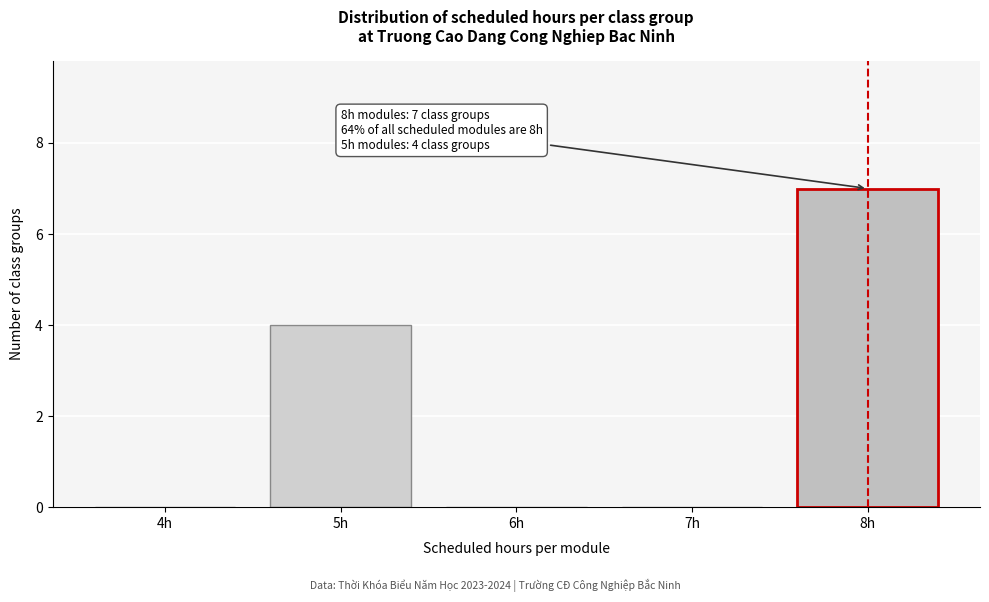

Reading left to right, extract all data points from this chart.

4h=0	5h=4	6h=0	7h=0	8h=7